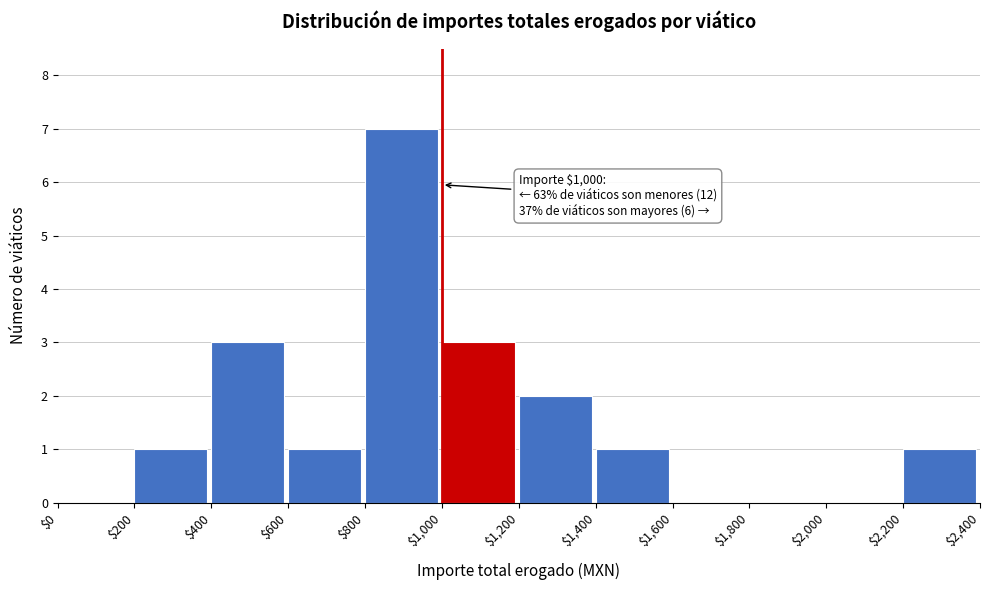

Over which range of the x-axis is the bar tallest?

$800 to $1,000